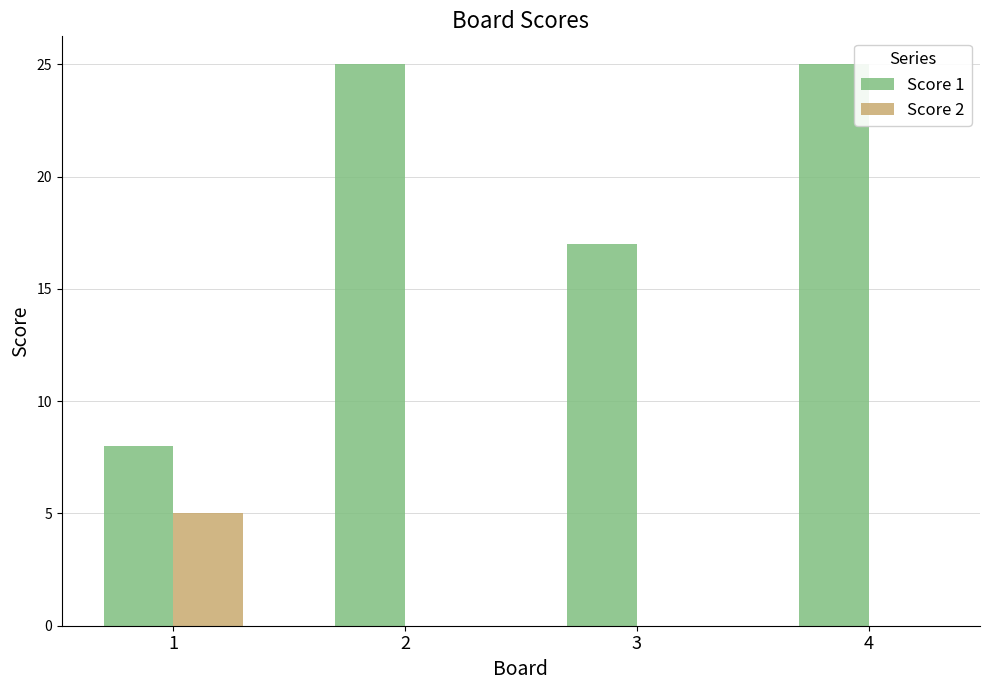

Between 1 and 3, which series saw the biggest shift?

Score 1